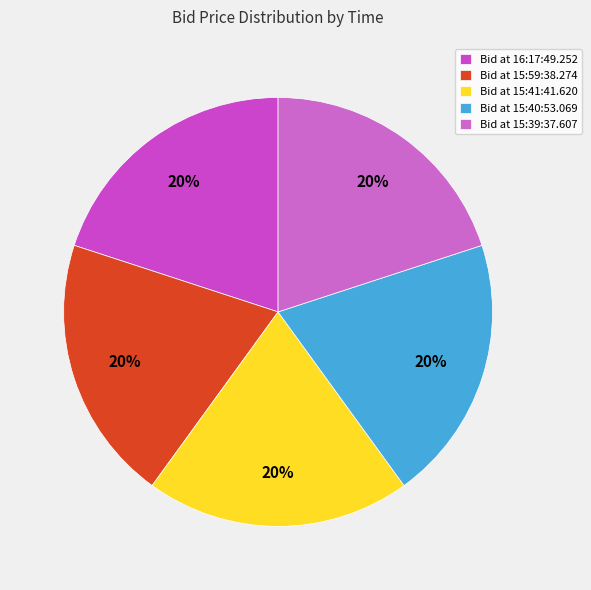

Count the number of slices in the pie.

5